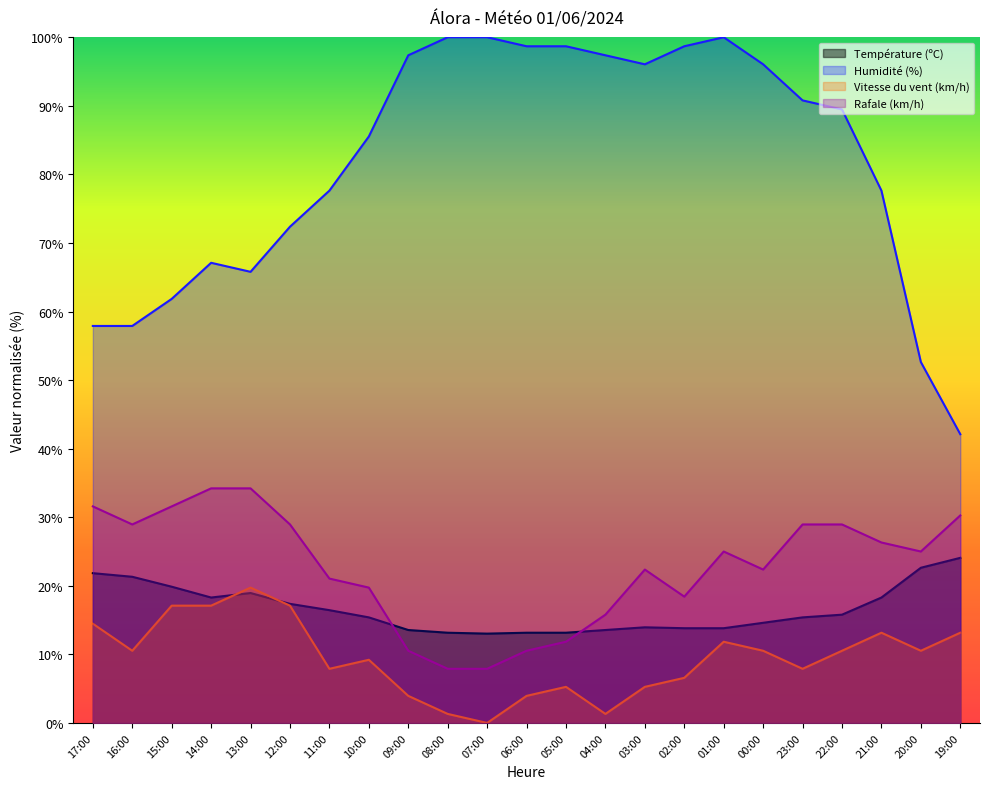

At which label is Température (ºC) closest to 18?

14:00